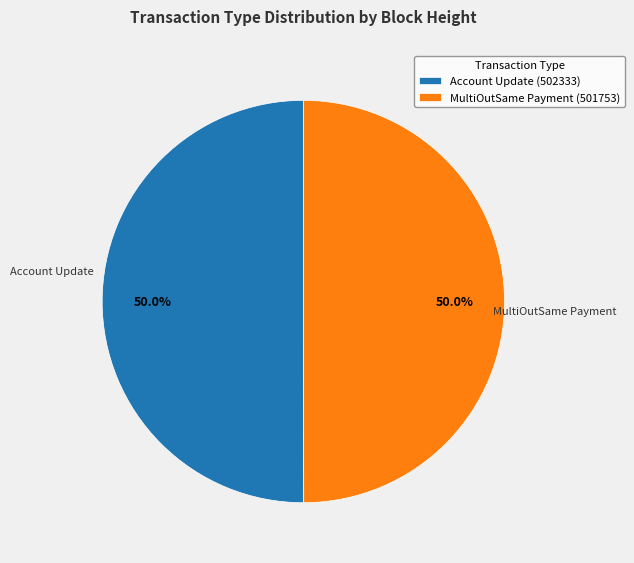

Approximately how many times larger is the value at Account Update (502333) compared to MultiOutSame Payment (501753)?

1.0